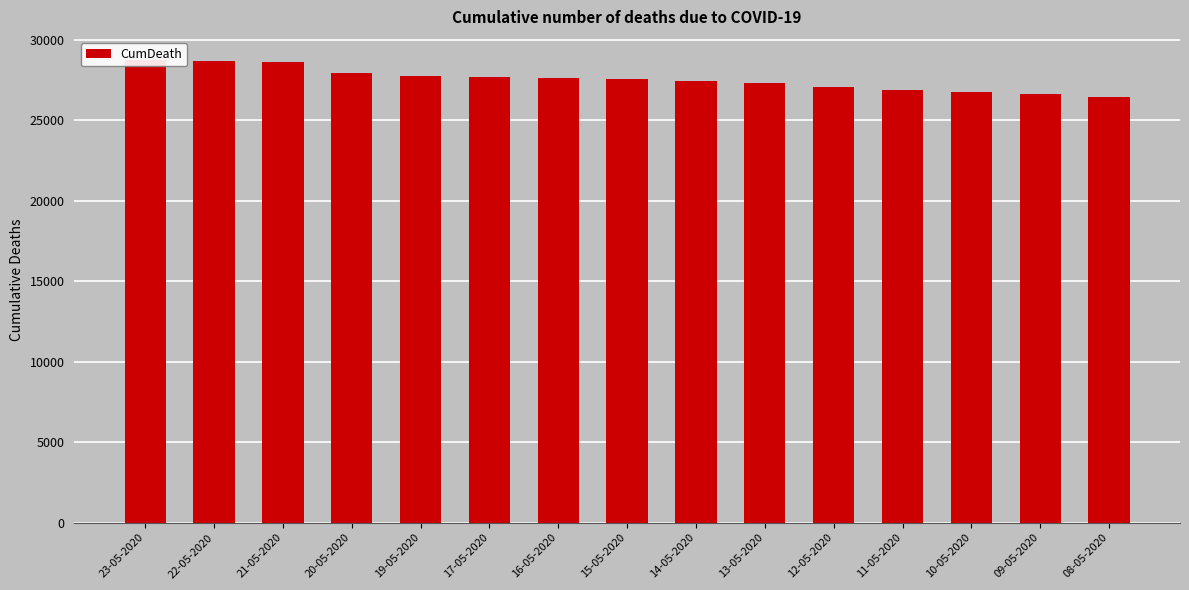

Which label corresponds to the largest value in the chart?

23-05-2020